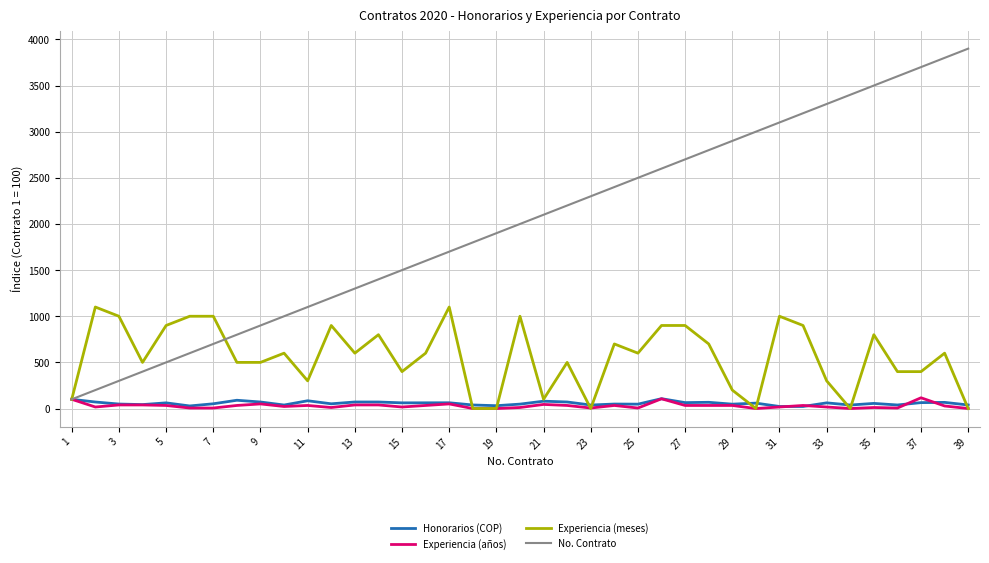

Which series has the widest spread of values?

No. Contrato